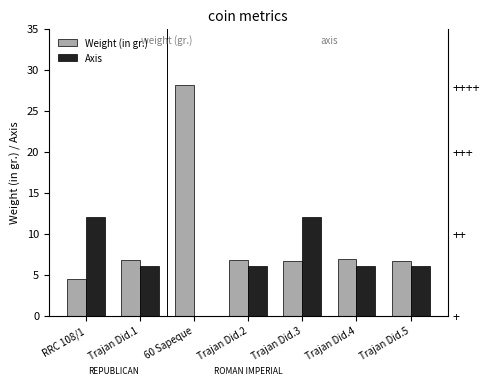

Which series has the widest spread of values?

Weight (in gr.)